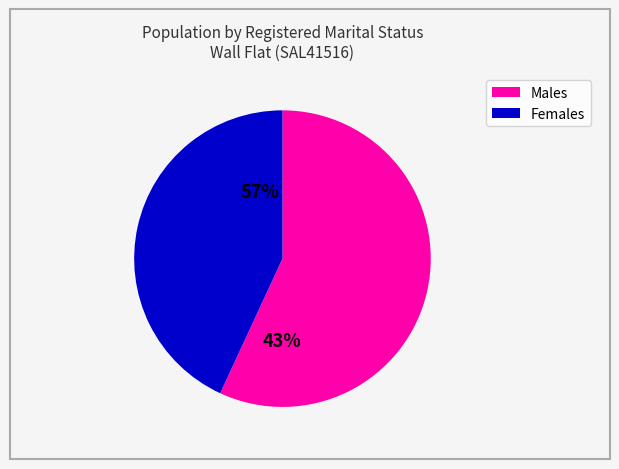

Which category has the biggest portion of the pie?

Males